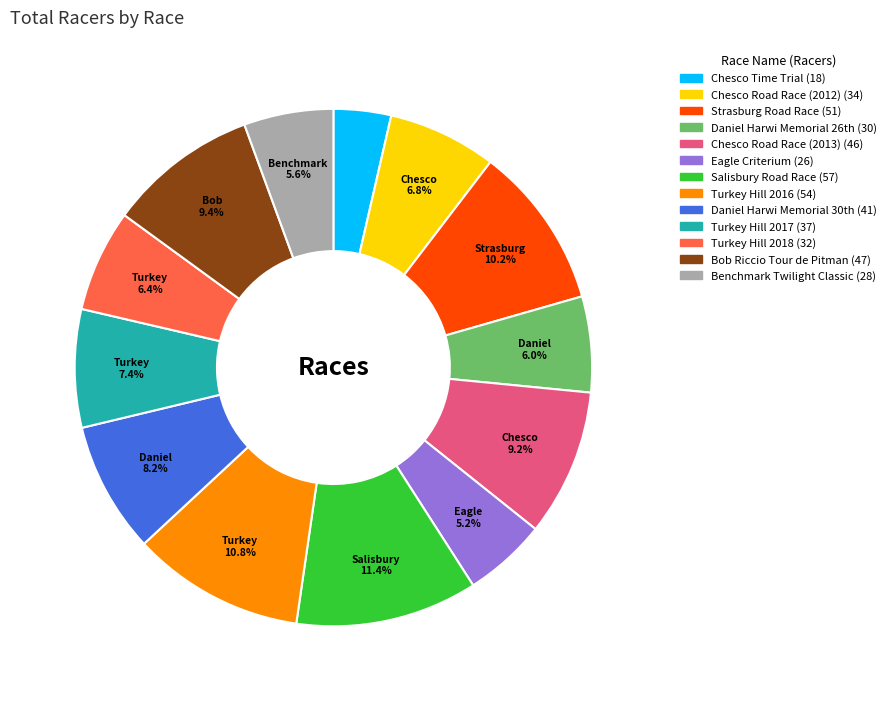

What is the ratio of the value at Chesco Time Trial to the value at Turkey Hill 2017?

0.5